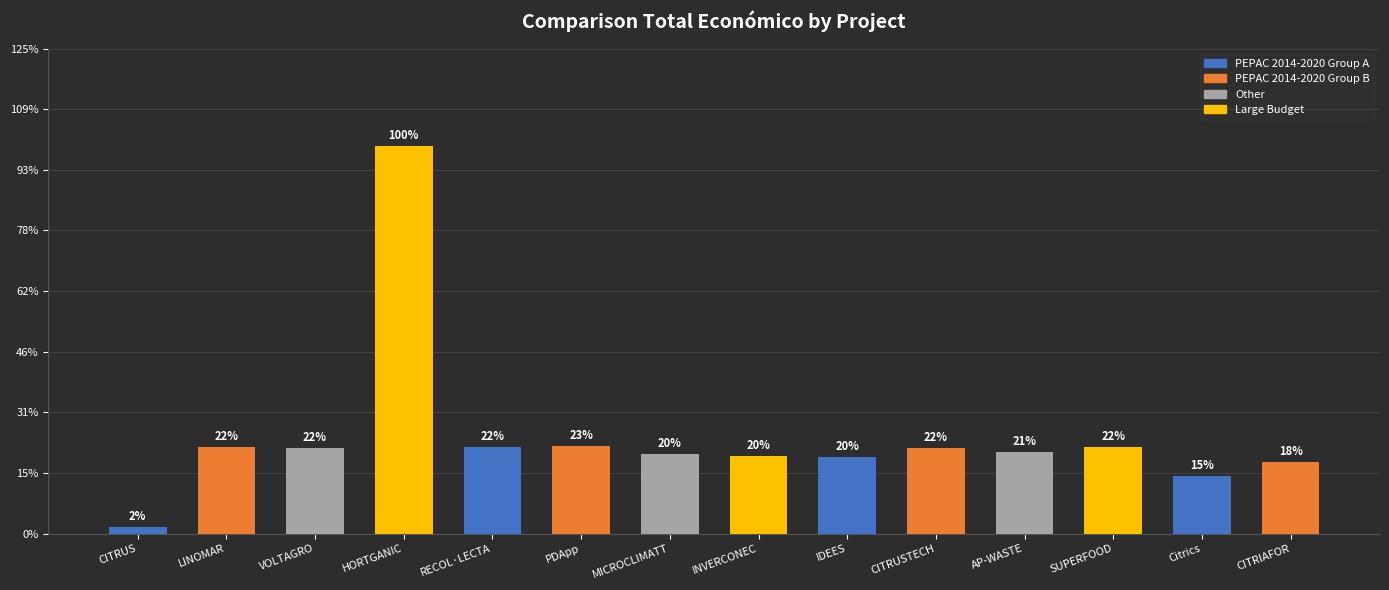

What is the label of the 8th bar from the right?

MICROCLIMATT